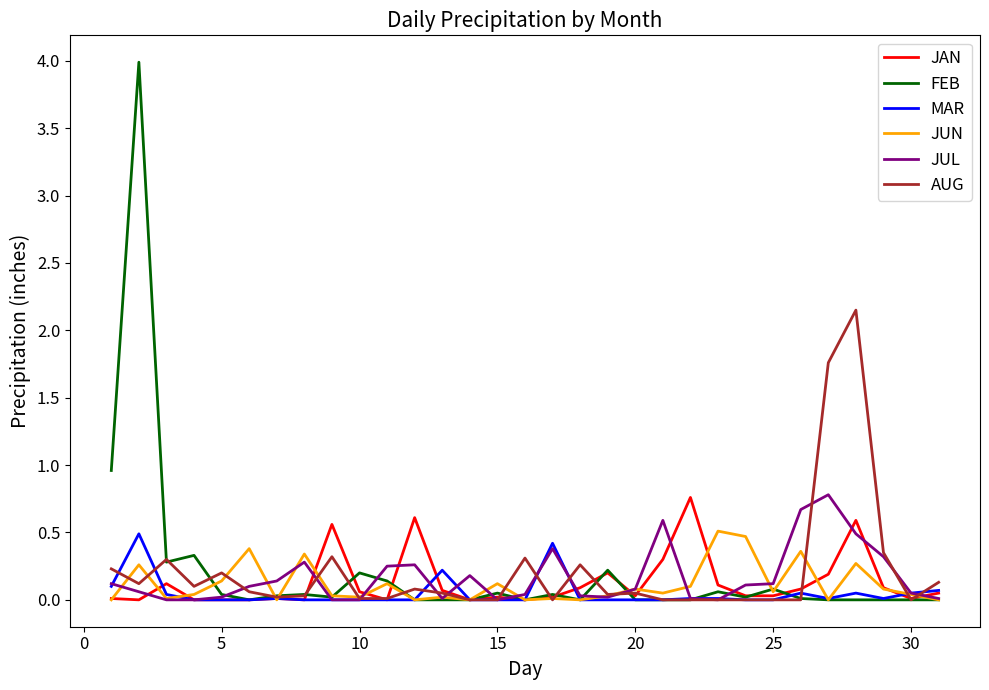

Which series has the widest spread of values?

FEB